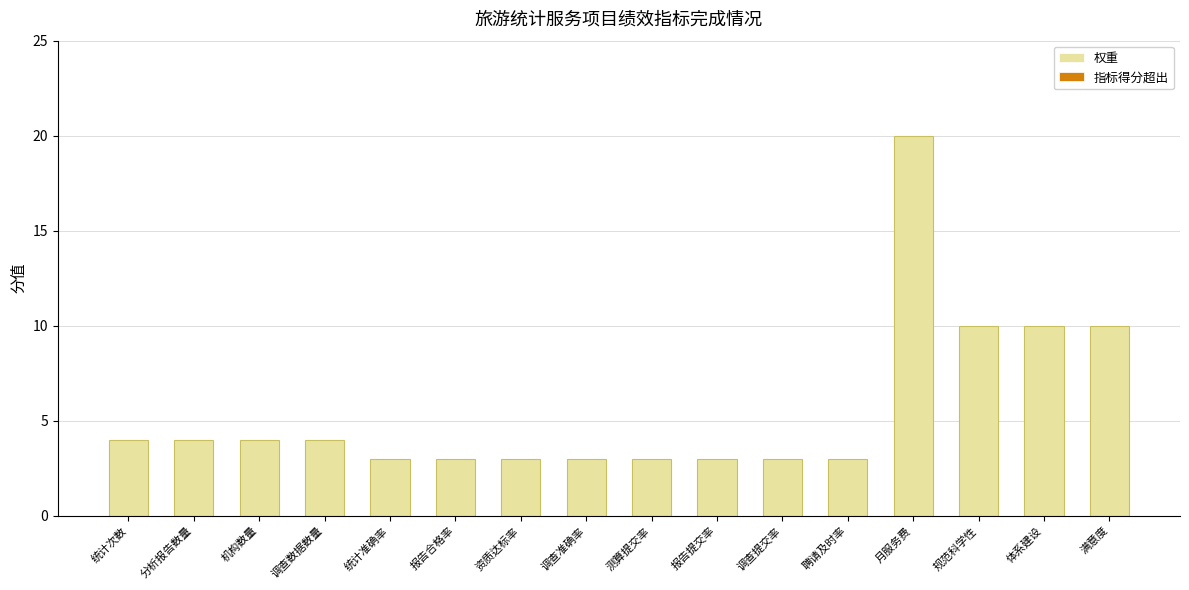

True or false: 权重 has a value of 5 at 资质达标率.

False